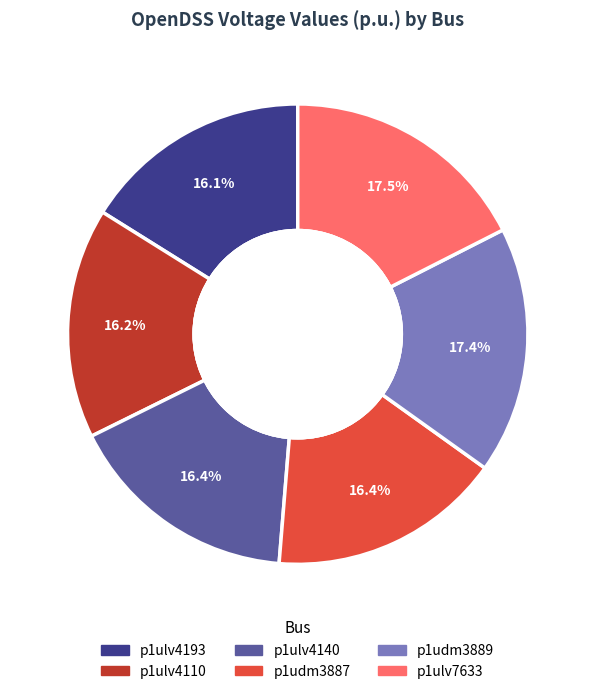

To the nearest percent, what is the average slice percentage?

17%